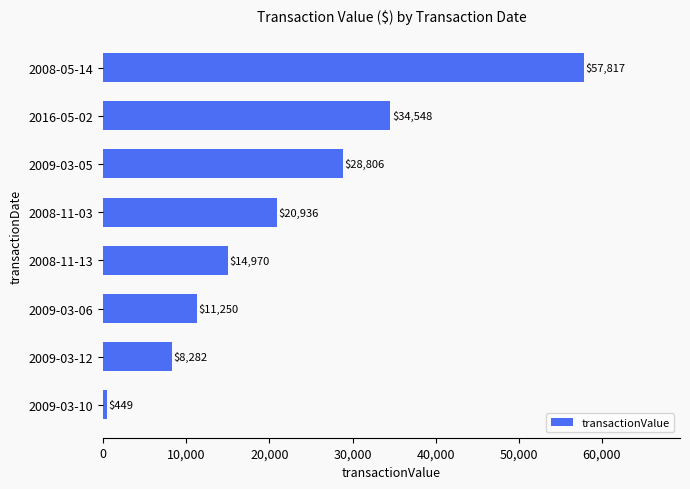

What is the minimum value shown in the chart?

449